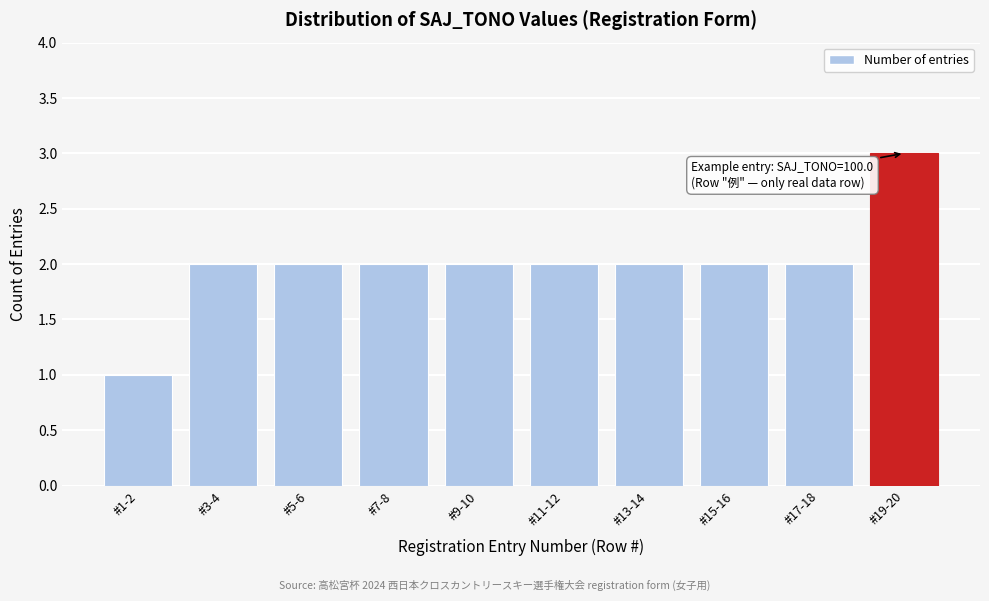

Reading left to right, transcribe all the data shown in this chart.

#1-2=1	#3-4=2	#5-6=2	#7-8=2	#9-10=2	#11-12=2	#13-14=2	#15-16=2	#17-18=2	#19-20=3